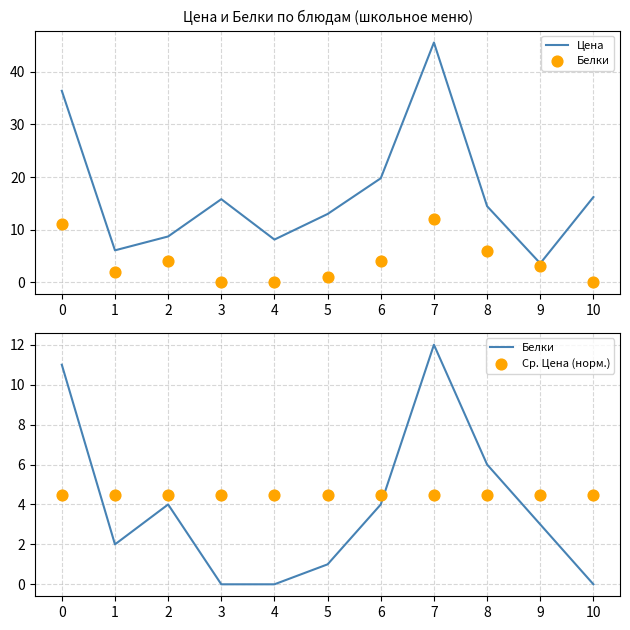

What are all the series names shown in the legend?

Цена, Белки, Ср. Цена (норм.)